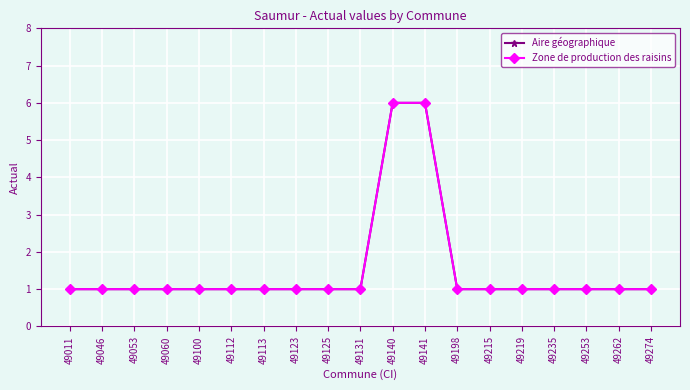

What is the sum of the Aire géographique values at 49100 and 49215?

2